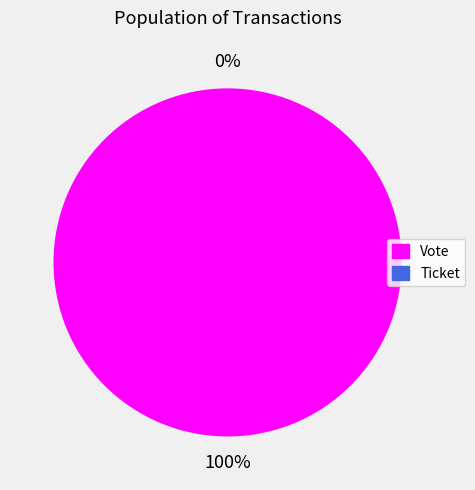

Which category has the biggest portion of the pie?

Vote